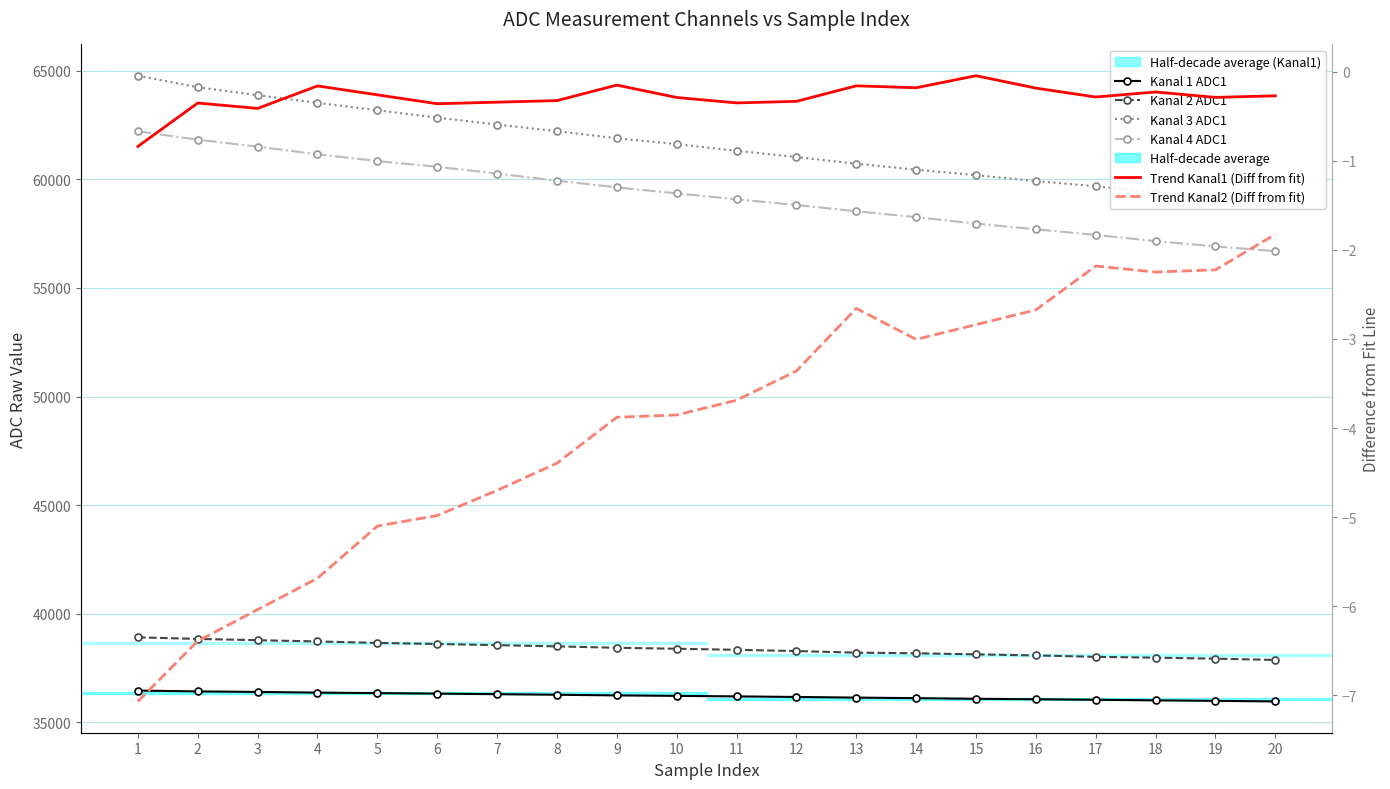

At which label is Kanal 3 ADC1 closest to 61806?

9